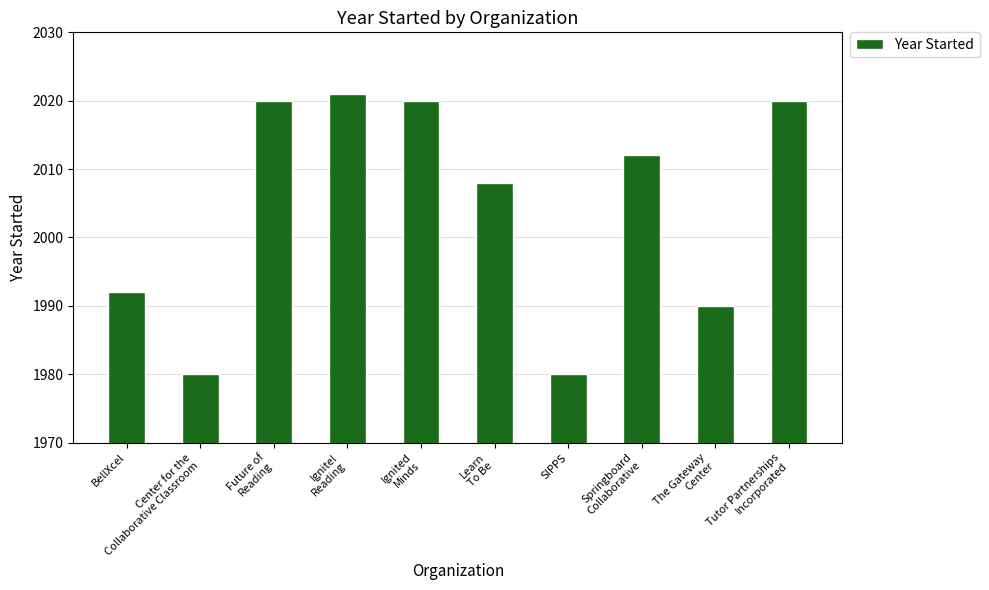

Reading left to right, what are all the values shown in this chart?

1992	1980	2020	2021	2020	2008	1980	2012	1990	2020